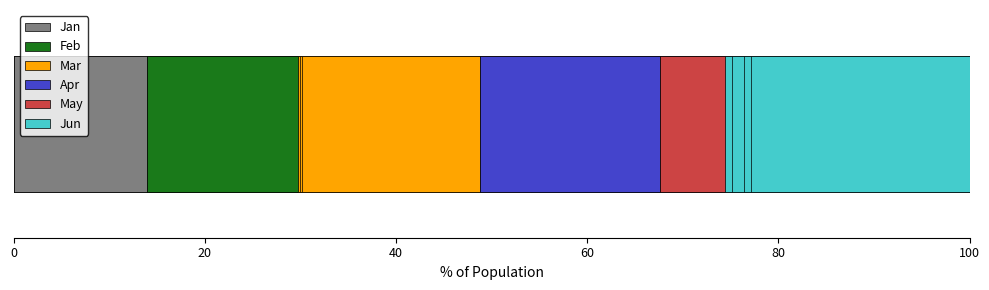

Which series has the widest spread of values?

Feb